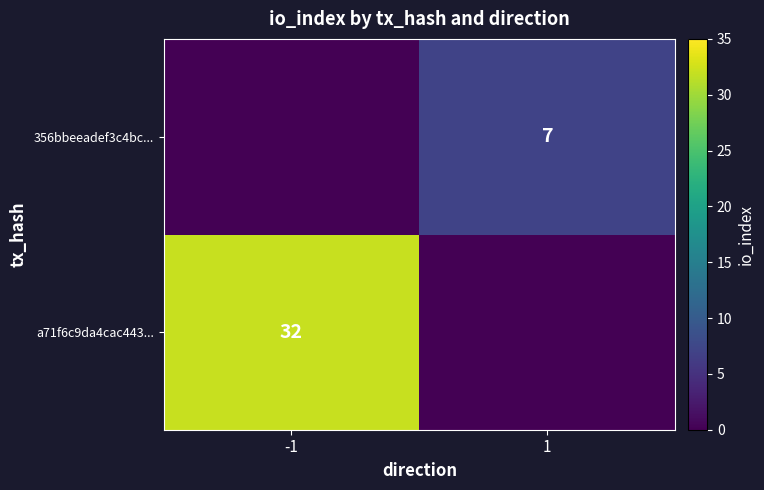

At how many categories does at least one series exceed 25?

1